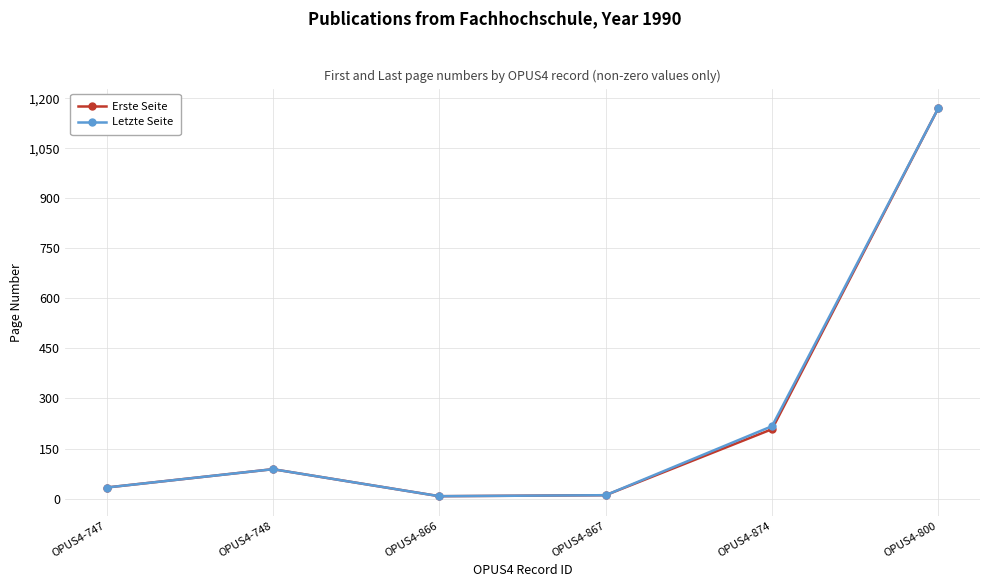

The Erste Seite series shows 313 at OPUS4-874. True or false?

False